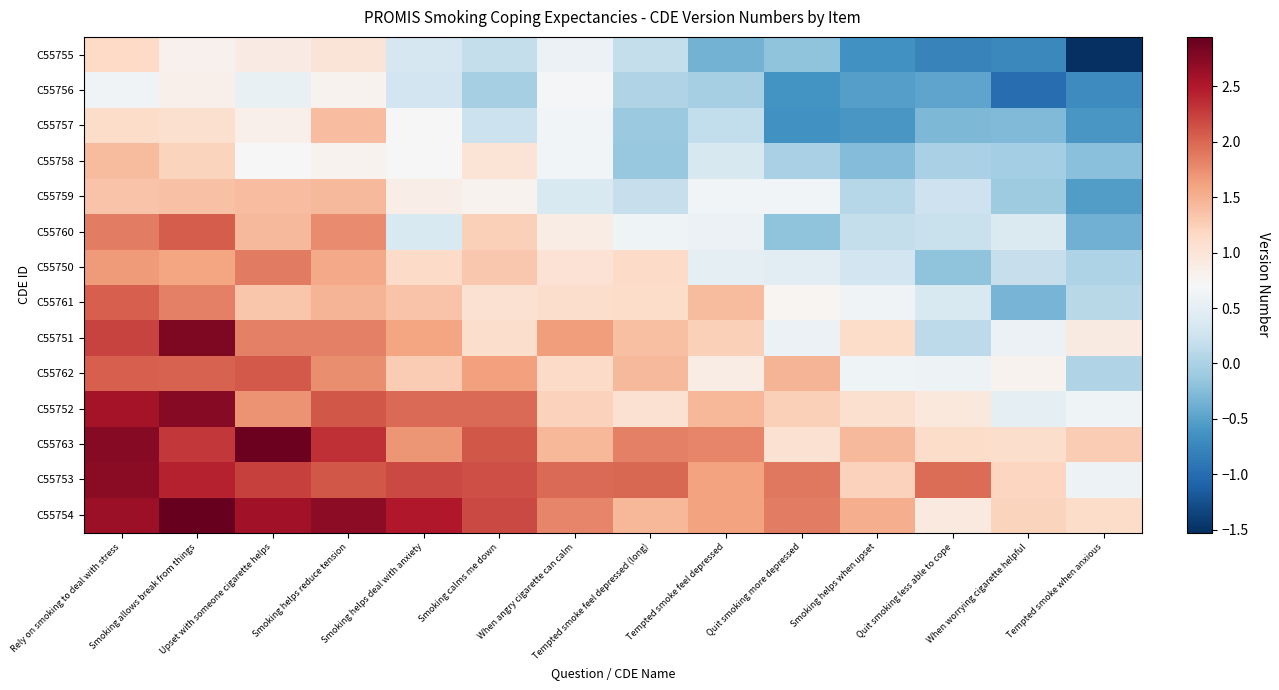

At When angry cigarette can calm, list the series in order from largest to smallest.

C55753, C55754, C55751, C55763, C55752, C55762, C55761, C55750, C55760, C55756, C55758, C55757, C55755, C55759